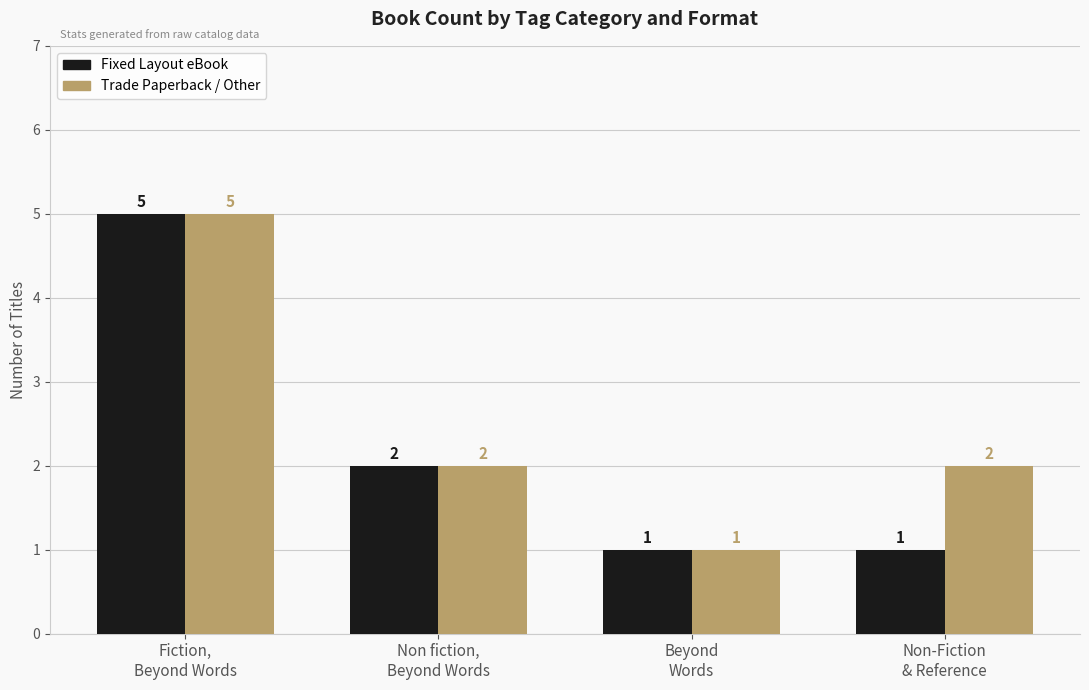

List the series in order of their overall mean, lowest first.

Fixed Layout eBook, Trade Paperback / Other